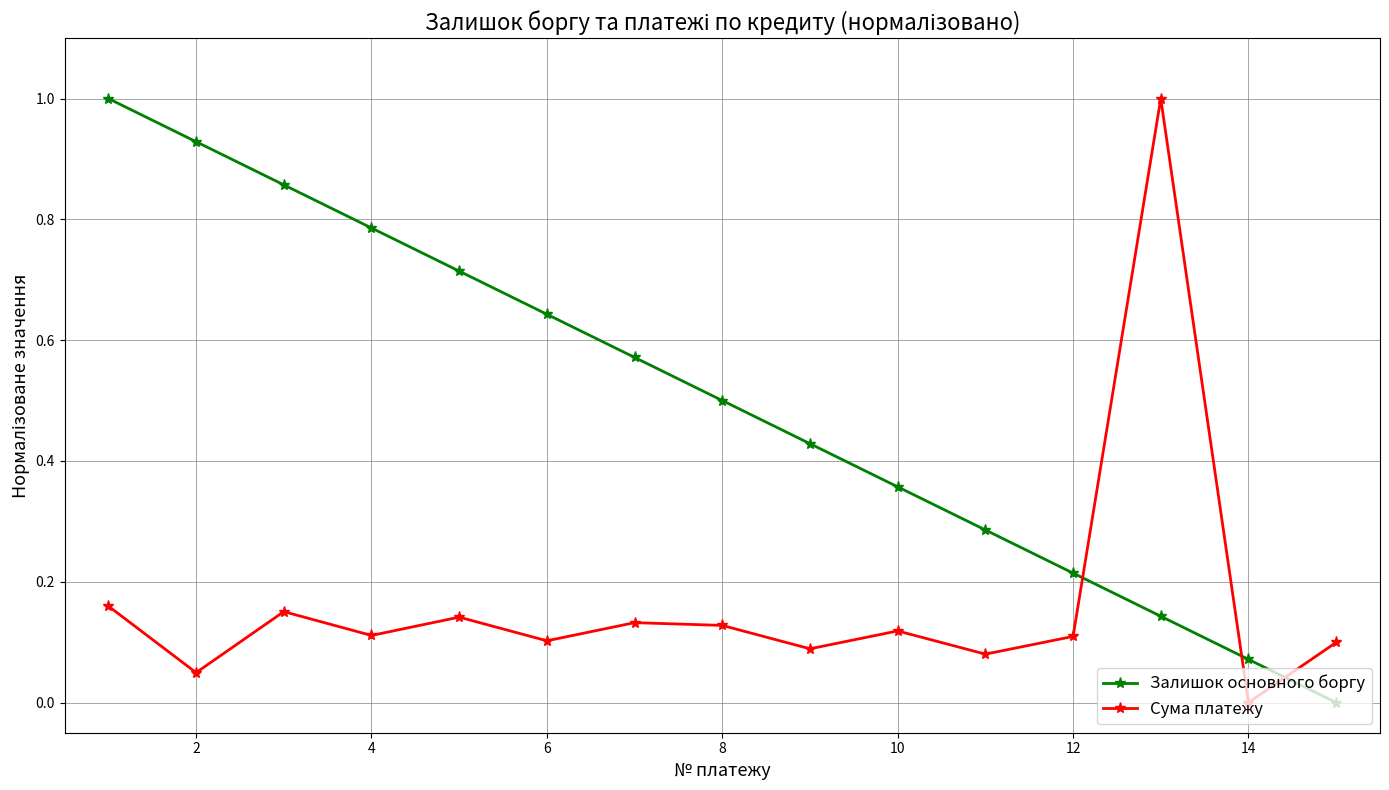

Which series ends up on top after the final intersection of Сума платежу and Залишок основного боргу?

Сума платежу